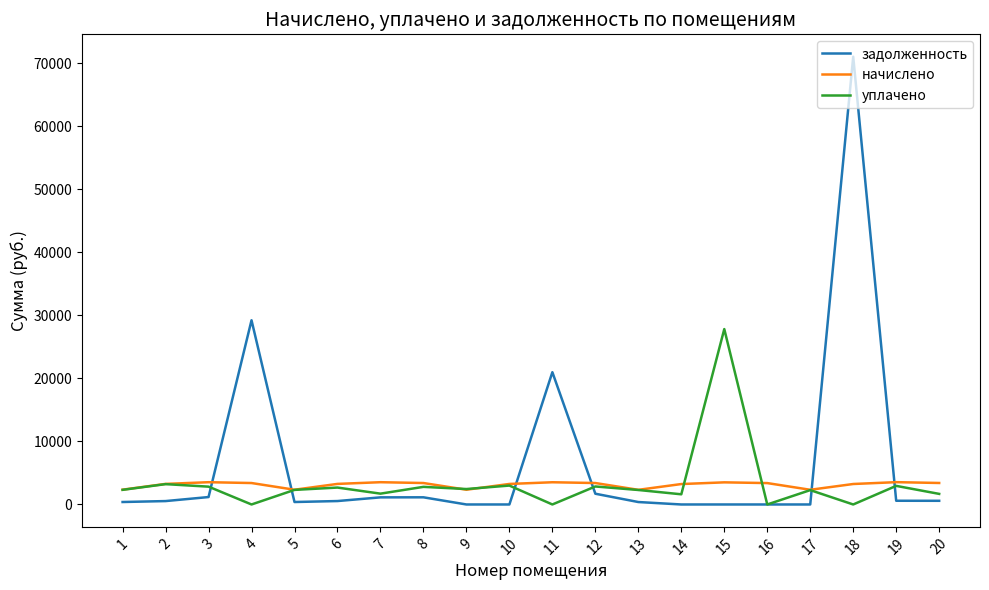

What is the total value across all series at 5?

5043.9